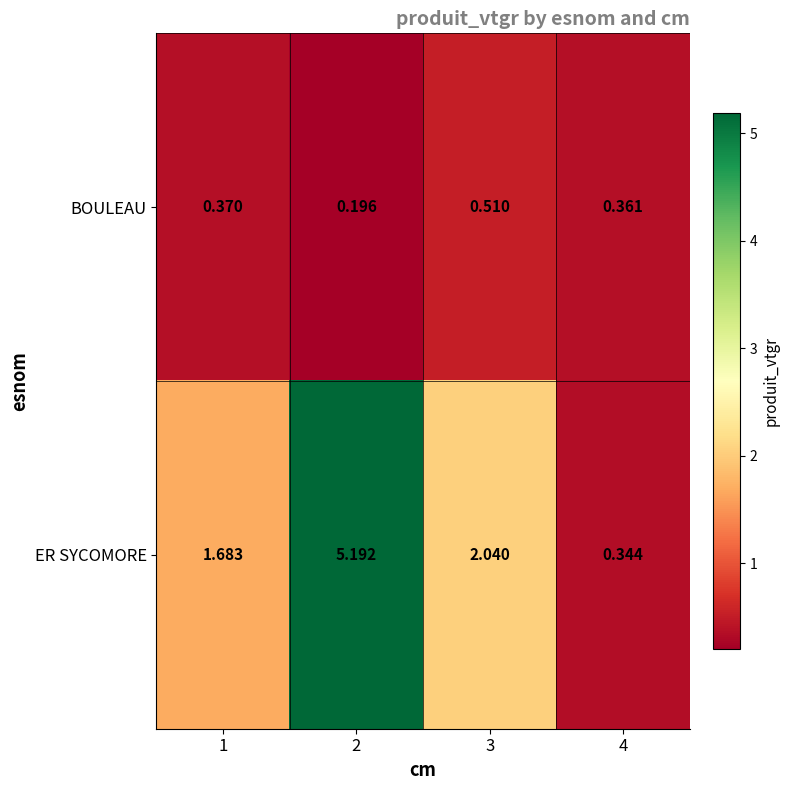

Which series has the largest range (max minus min)?

ER SYCOMORE